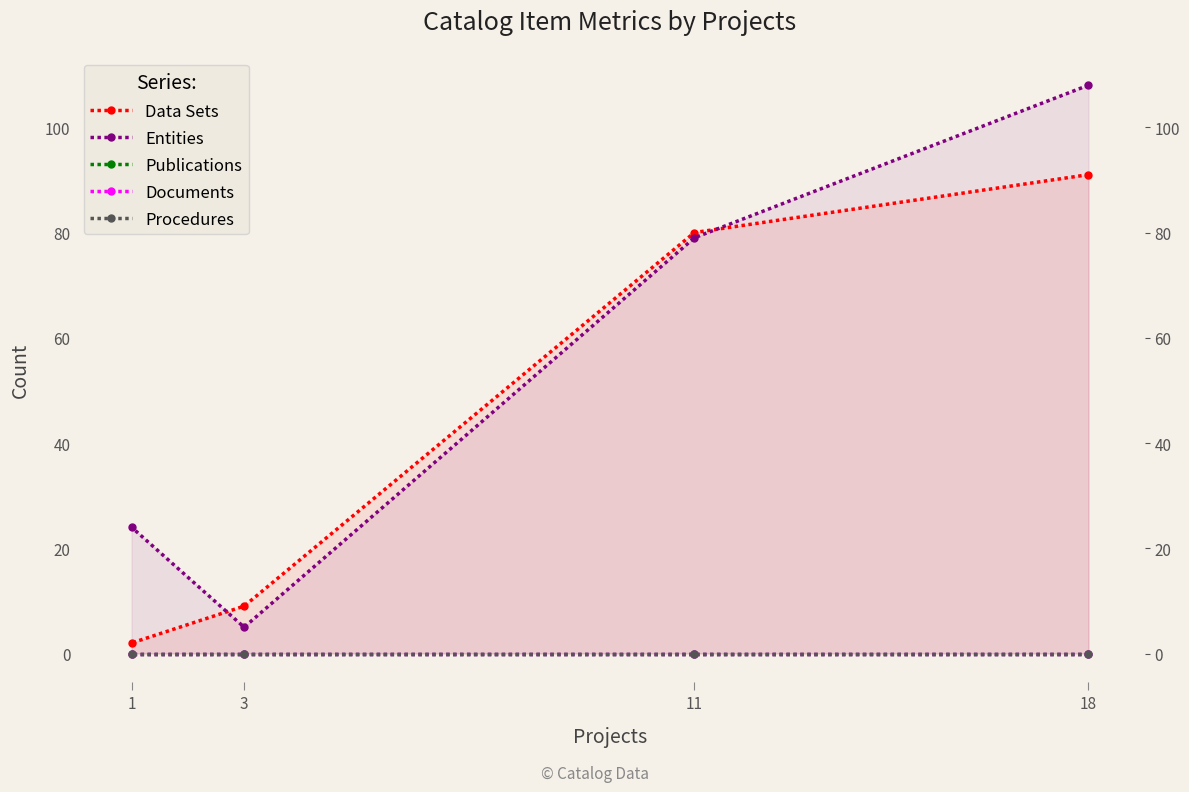

At which label does Publications reach its peak?

18